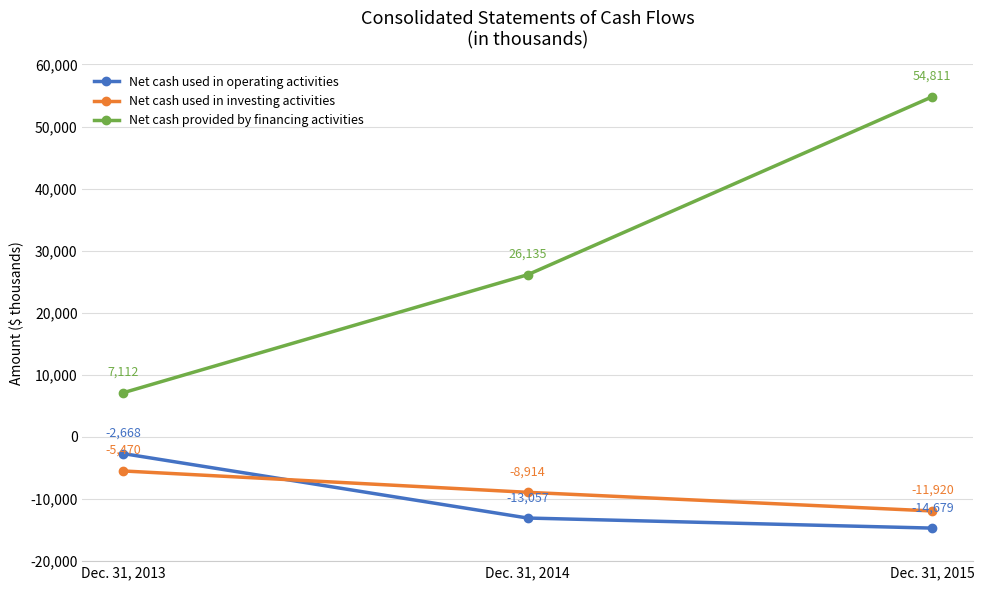

Rank the categories by Net cash used in operating activities value from highest to lowest.

Dec. 31, 2013, Dec. 31, 2014, Dec. 31, 2015